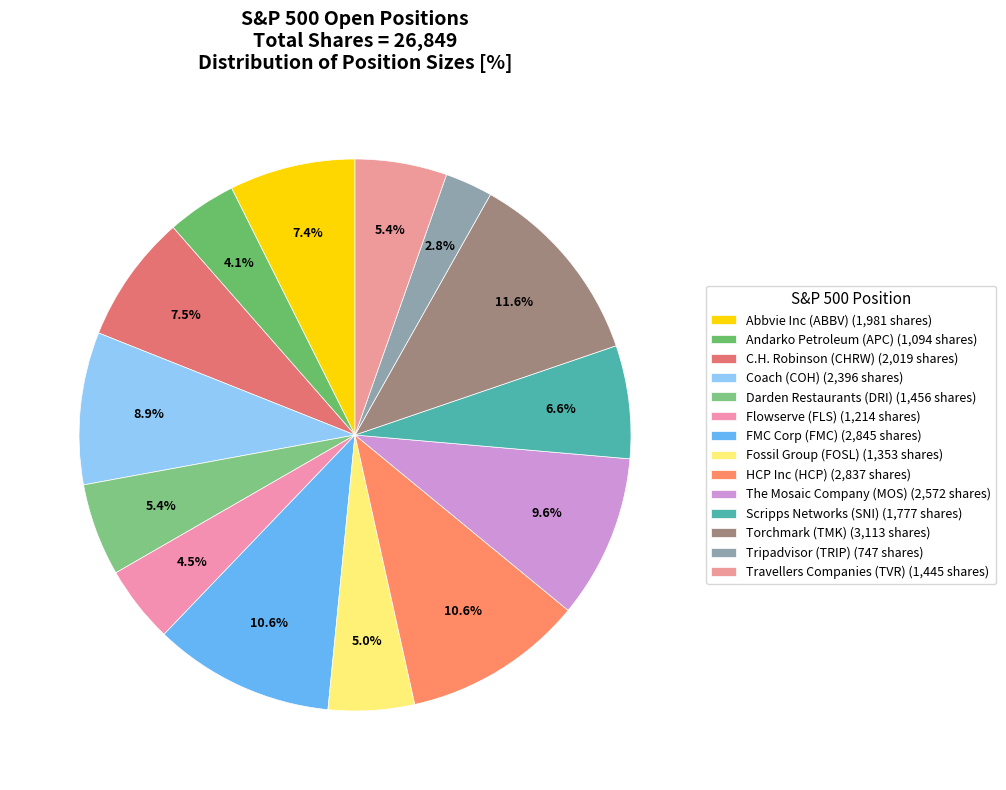

To the nearest percent, what is the difference between the largest and smallest slice percentages?

9%